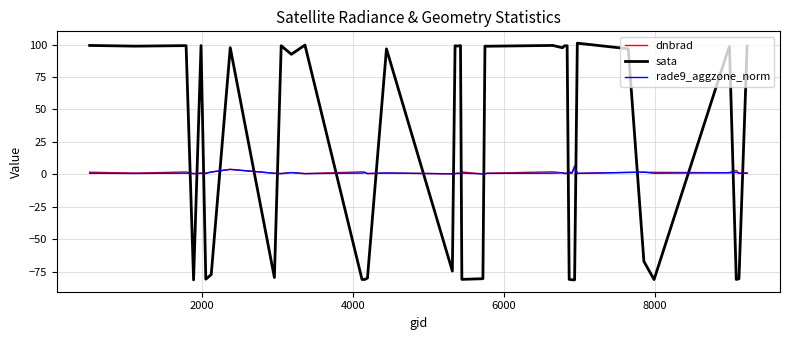

How many lines are shown in the chart?

3